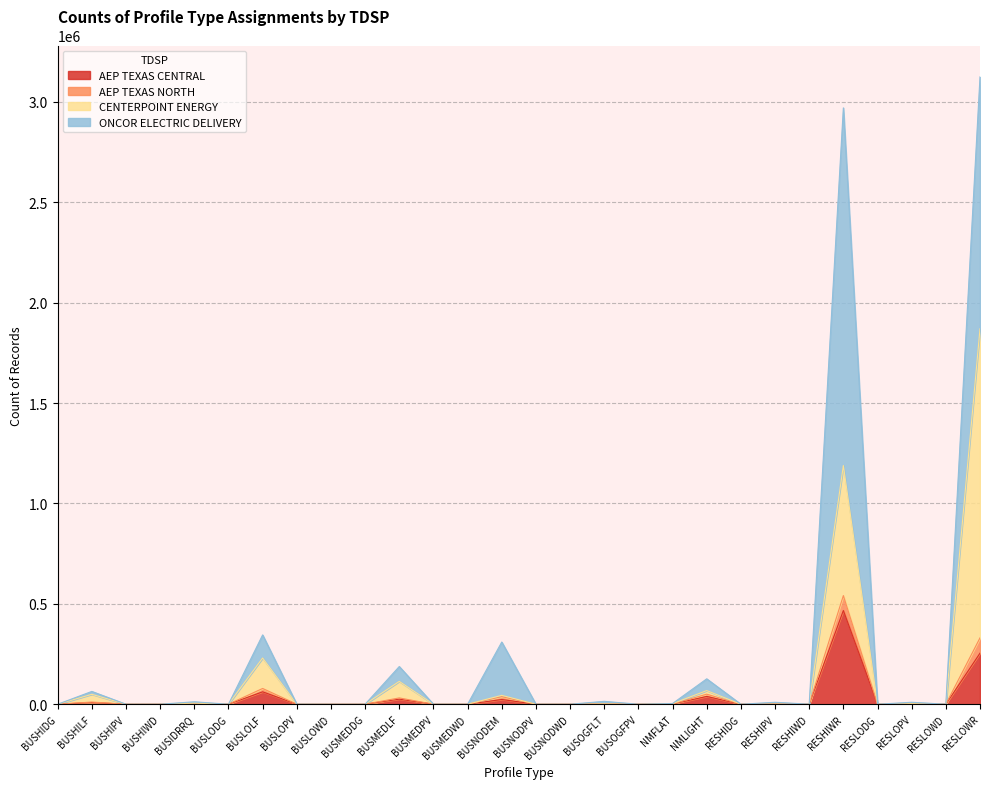

What is the label of the 11th point from the left?

BUSMEDLF